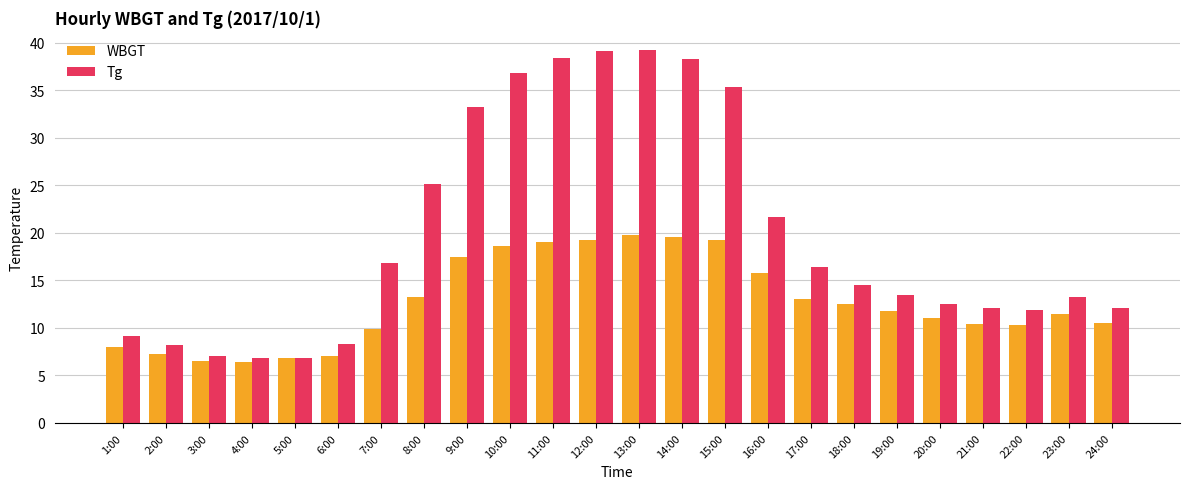

Rank the series at 4:00 from highest to lowest value.

Tg, WBGT